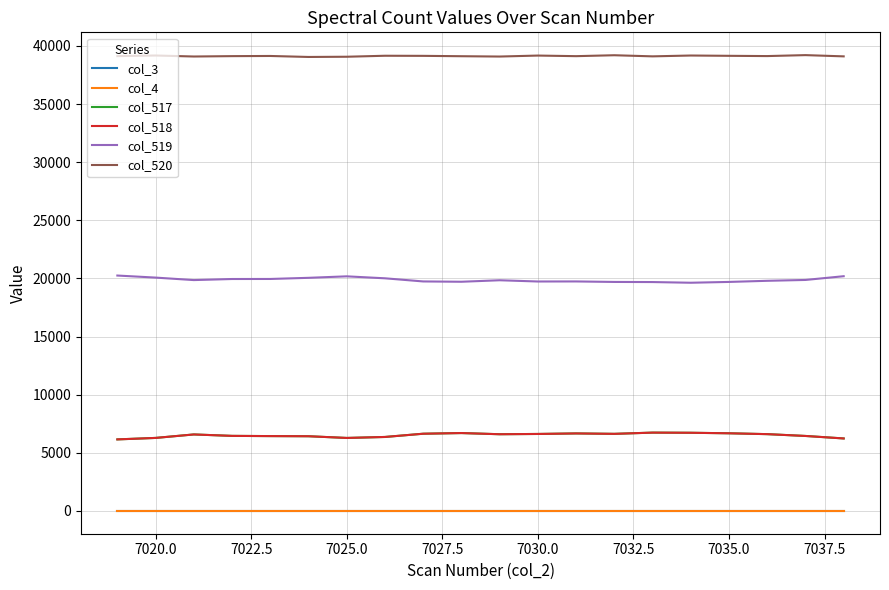

Which series has the largest range (max minus min)?

col_519